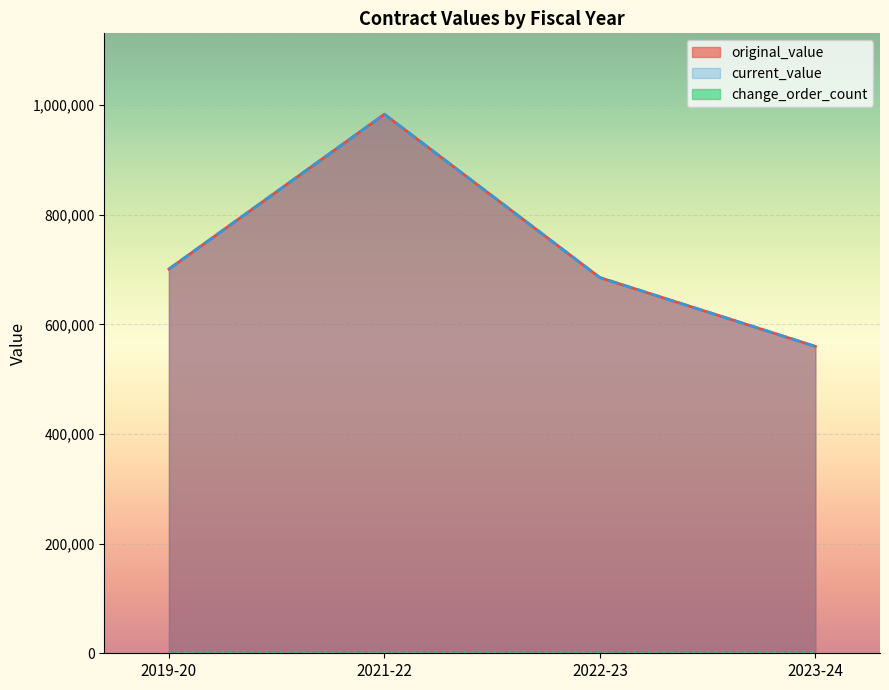

Is it true that current_value equals 685324.1 at 2022-23?

True